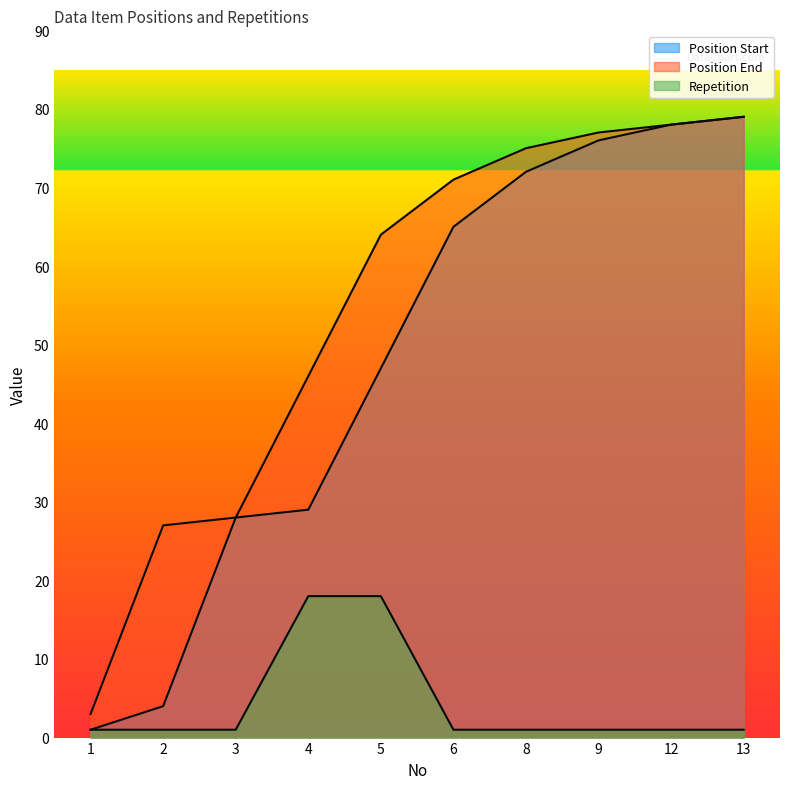

What is the spread (max minus min) of values at 13?

78